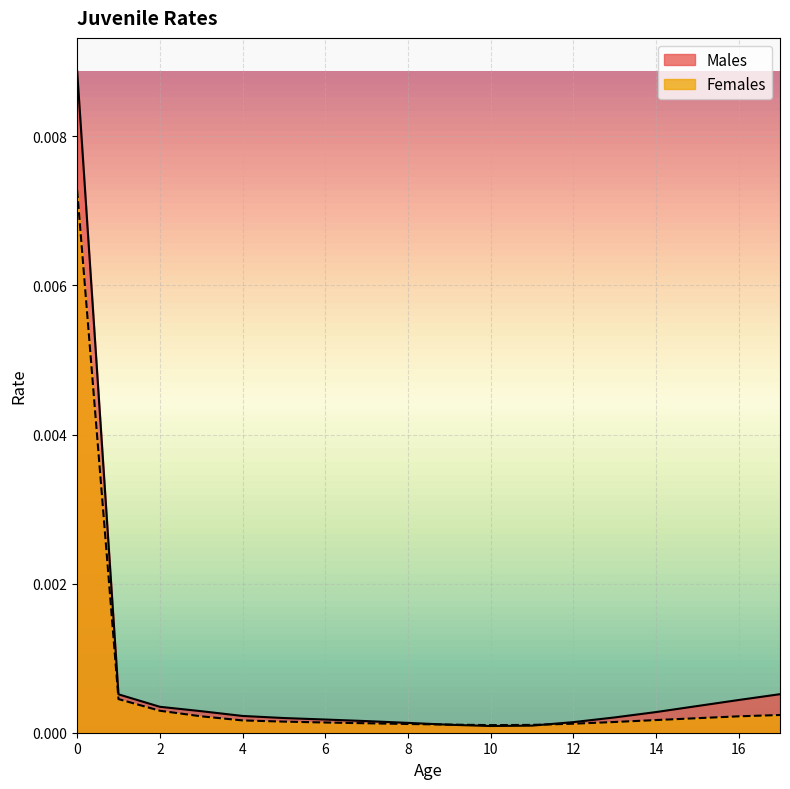

Which series has the largest range (max minus min)?

Males